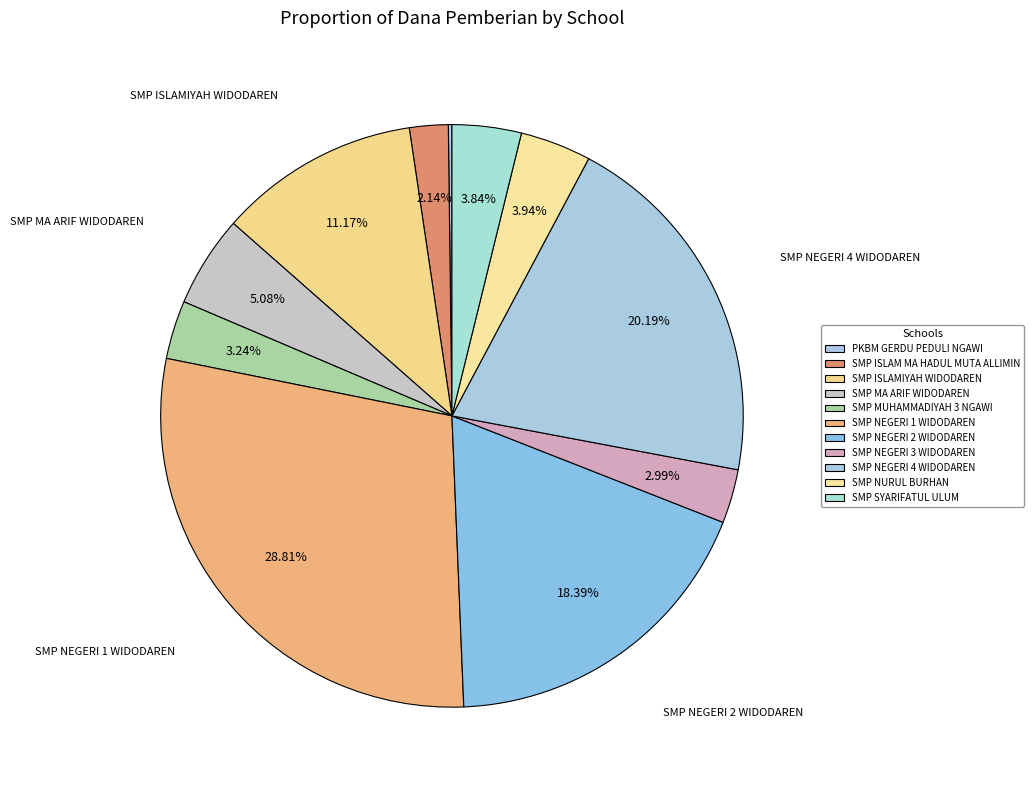

Combined, what portion of the pie is SMP NEGERI 3 WIDODAREN and SMP ISLAM MA HADUL MUTA ALLIMIN?

5.1%